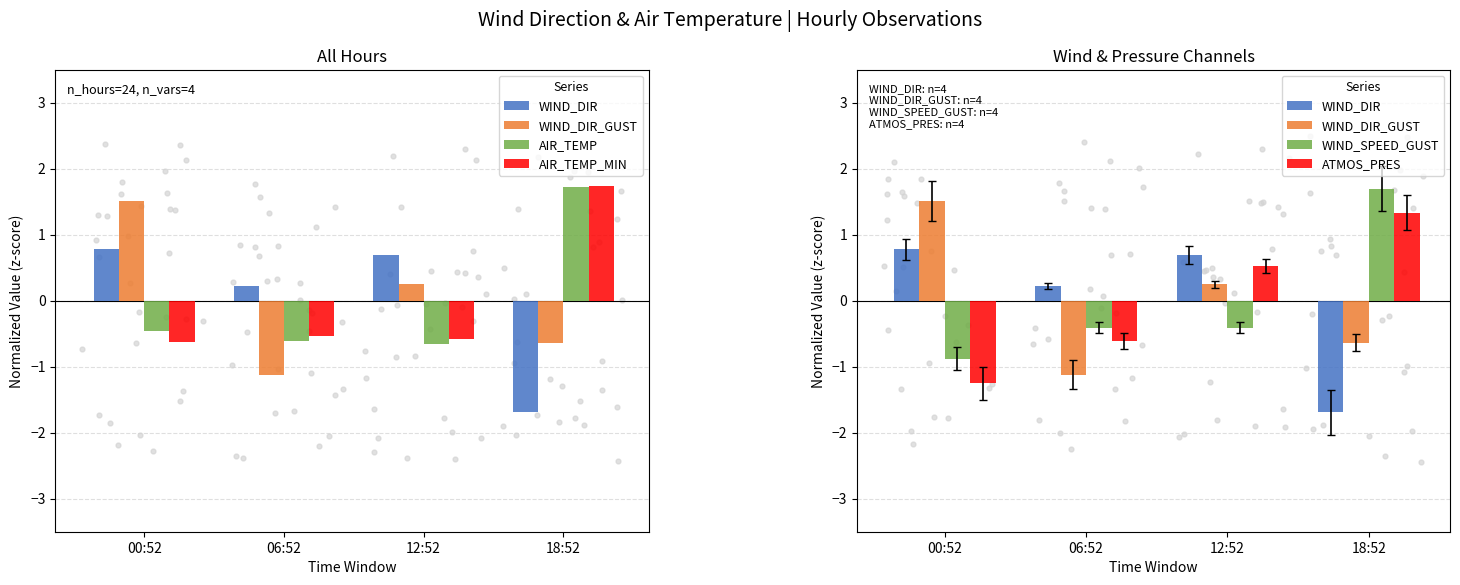

At which category is the sum across all series the highest?

18:52